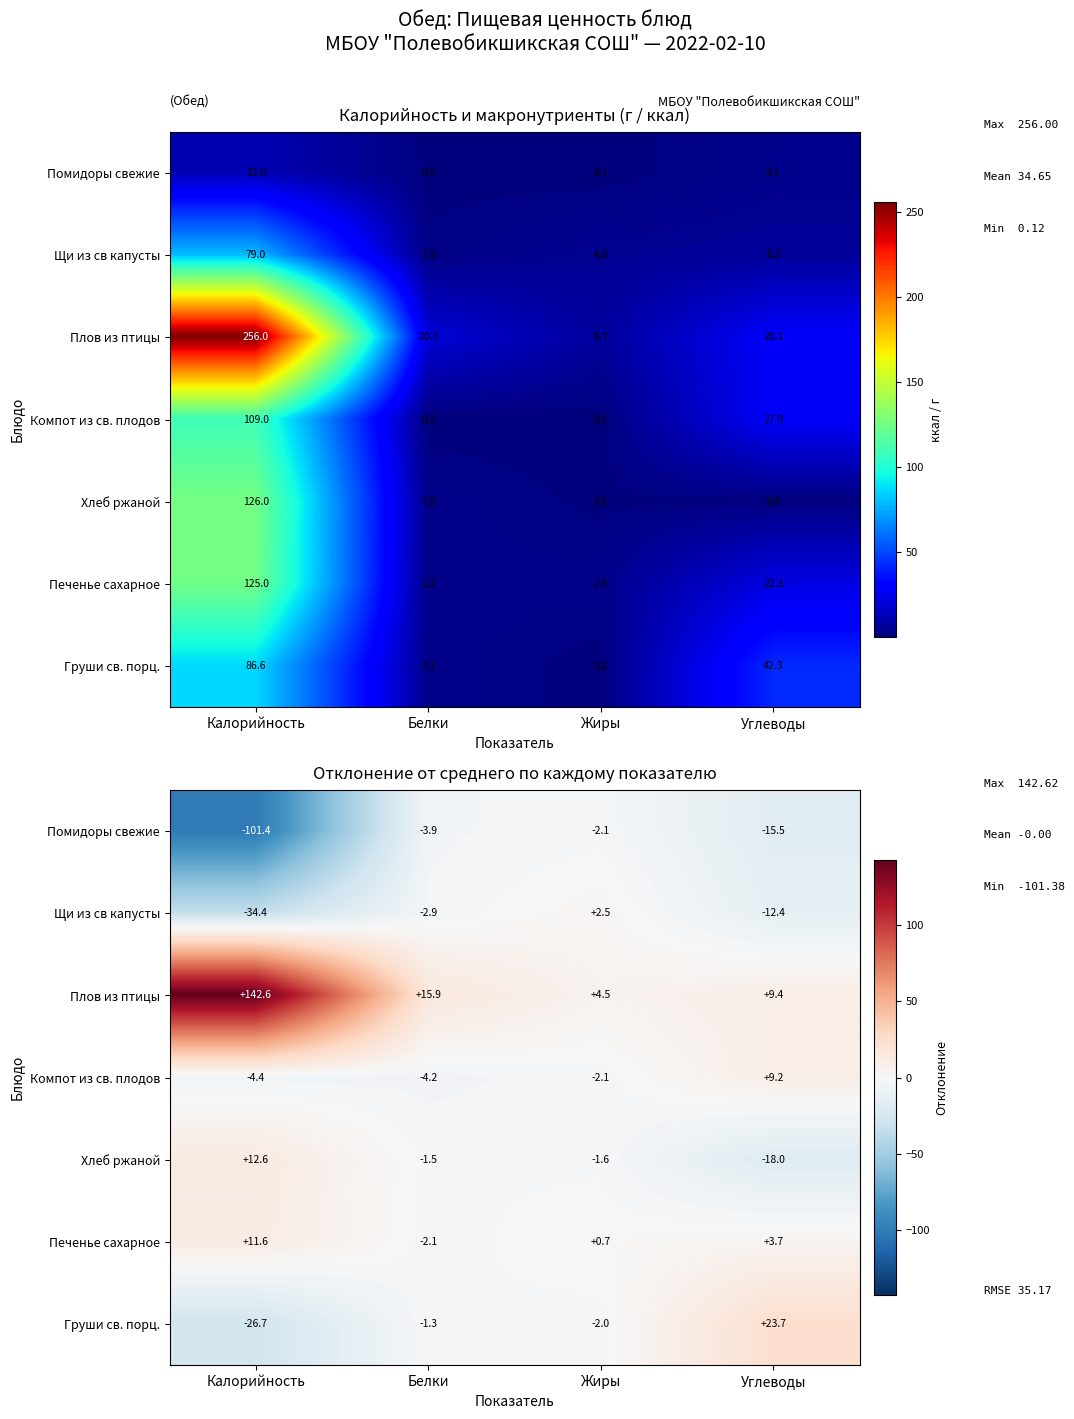

What is the sum of all Печенье сахарное values?

13.9